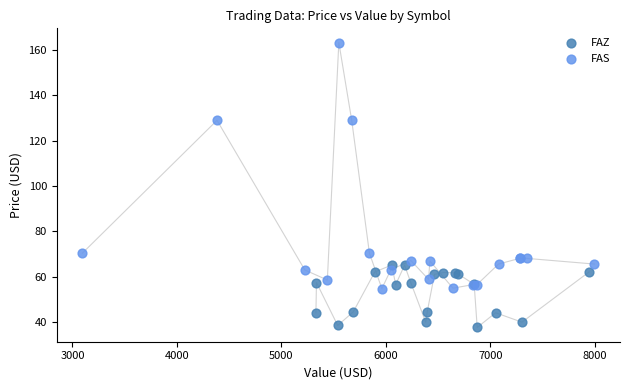

Which series contains the lowest Y value?

FAZ